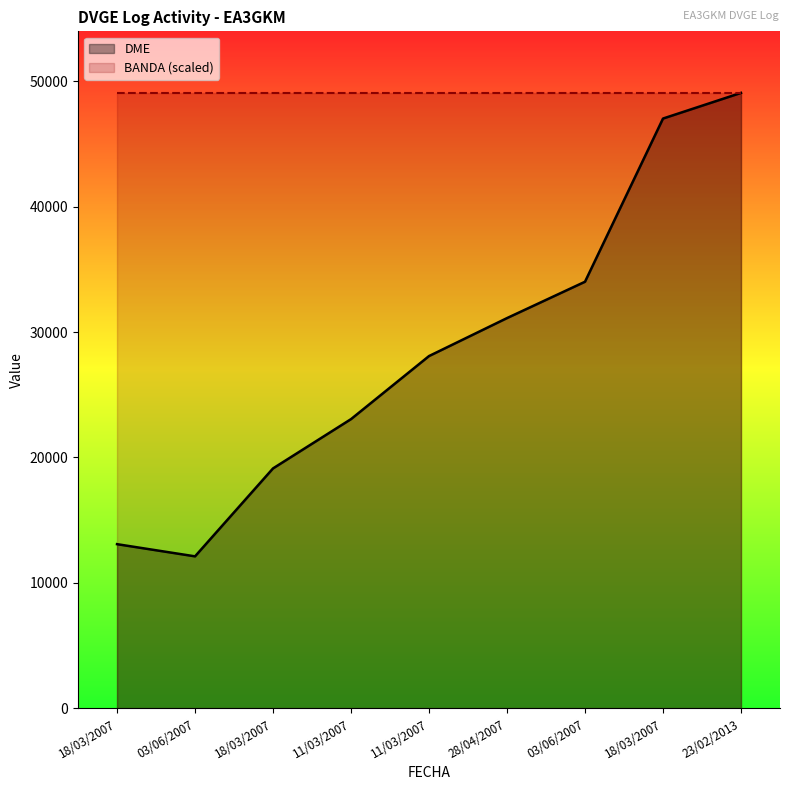

Reading right to left, extract all data points from this chart.

49055	47010	34006	31109	28083	23058	19130	12122	13093